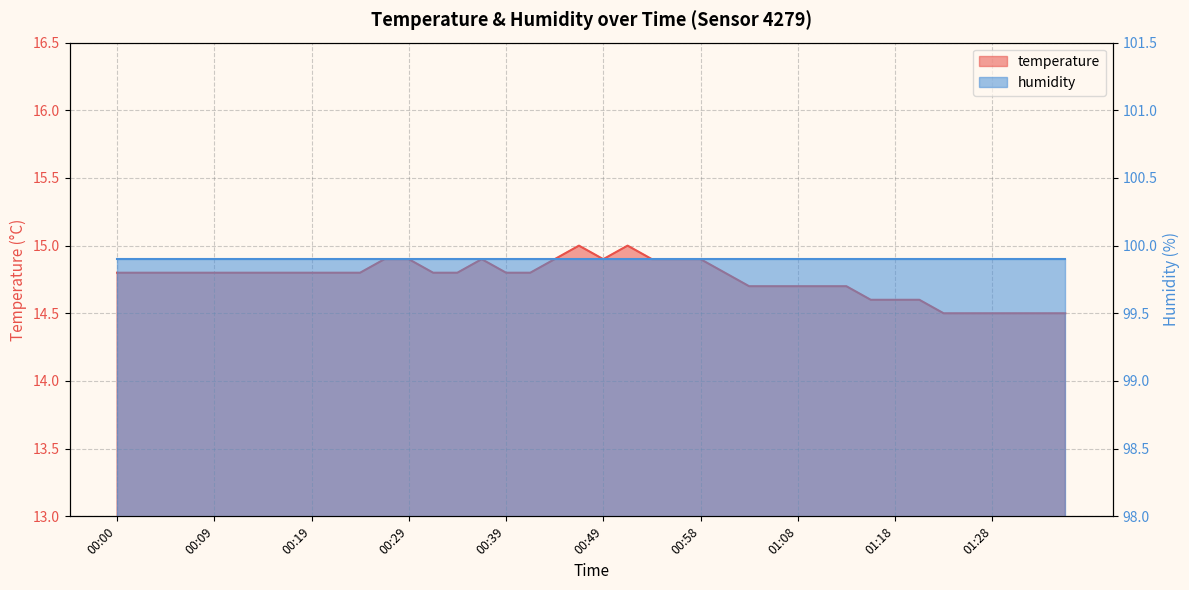

What is the sum of all values?

590.3